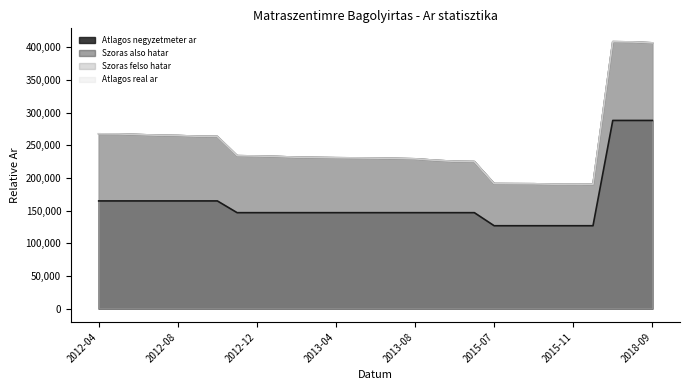

True or false: Szoras also hatar has a value of 264087 at 2012-09.

True